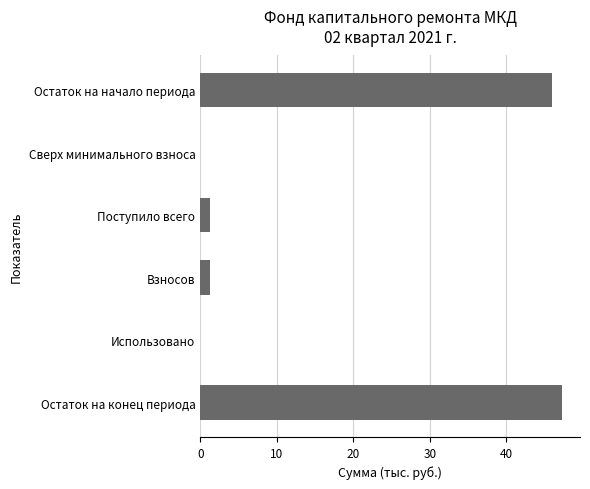

True or false: the data shows 1.3 at Поступило всего.

True